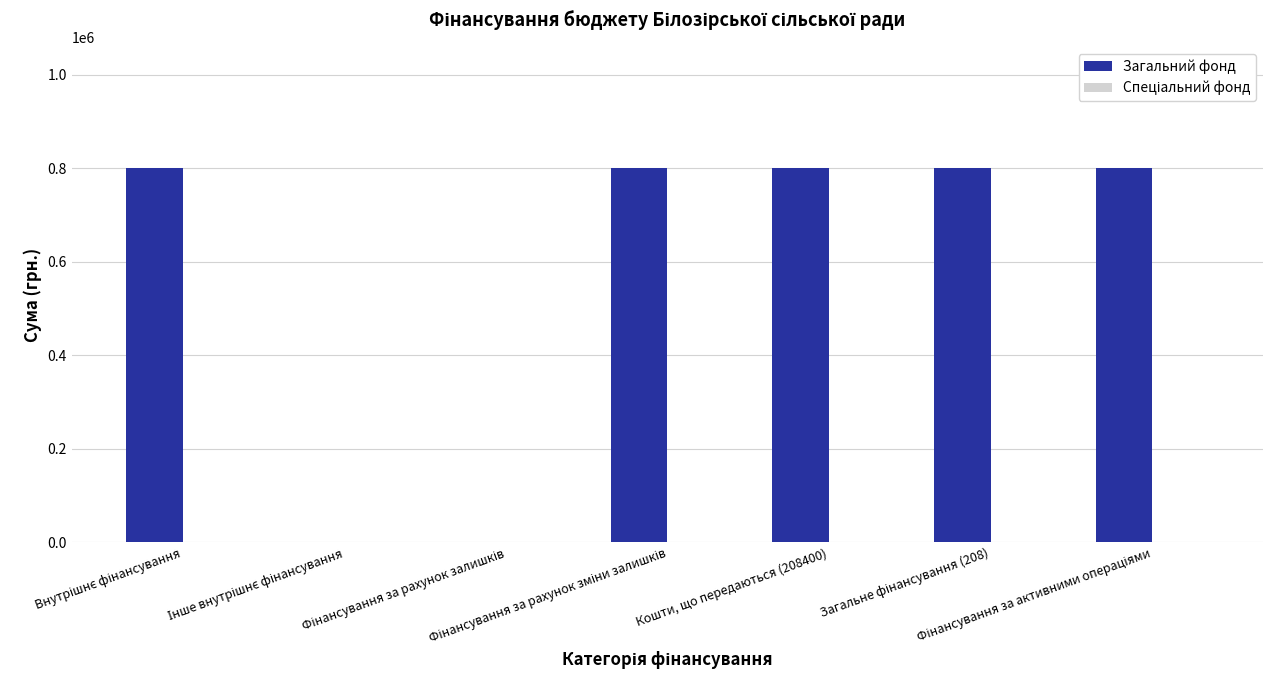

Count the number of categories in the chart.

7